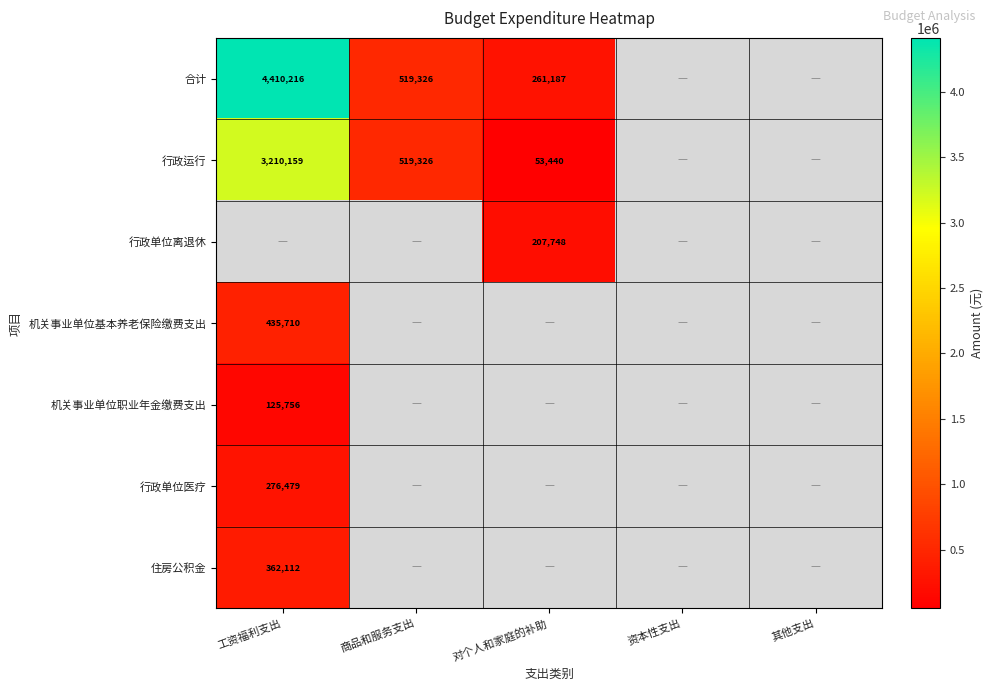

Which category has the lowest value in the 机关事业单位基本养老保险缴费支出 series?

工资福利支出